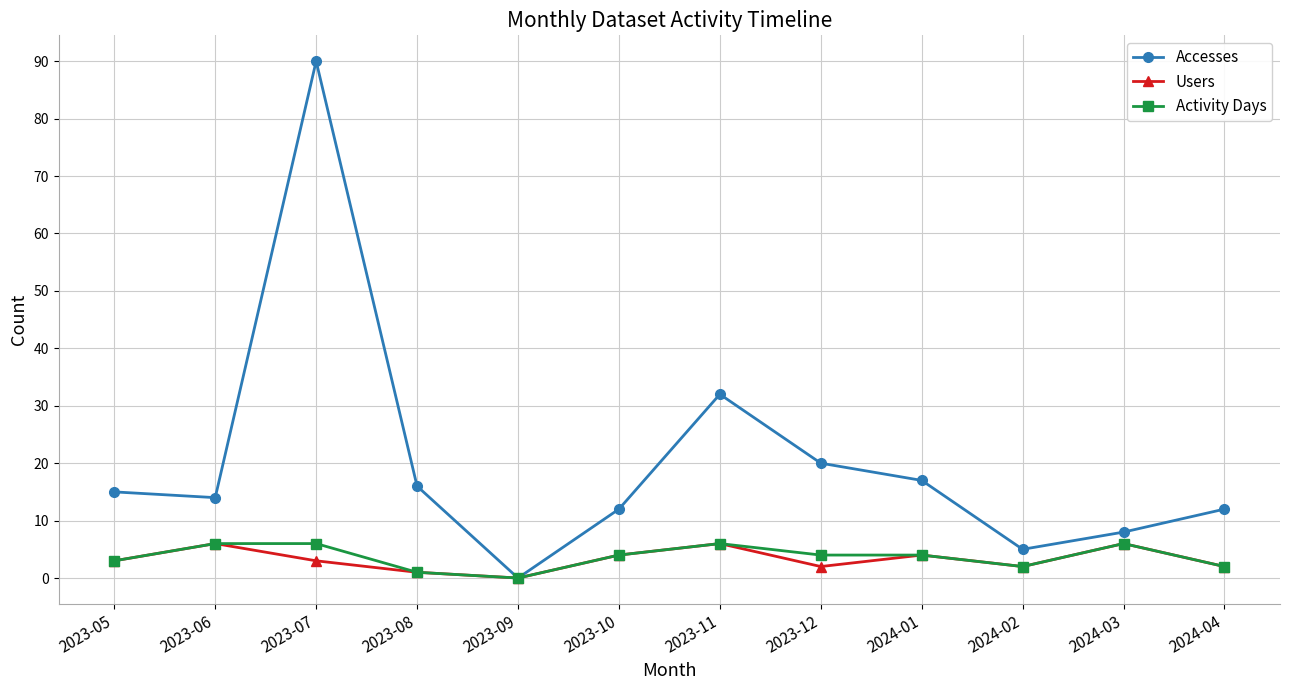

True or false: Accesses has more than 2 interior local peaks.

False